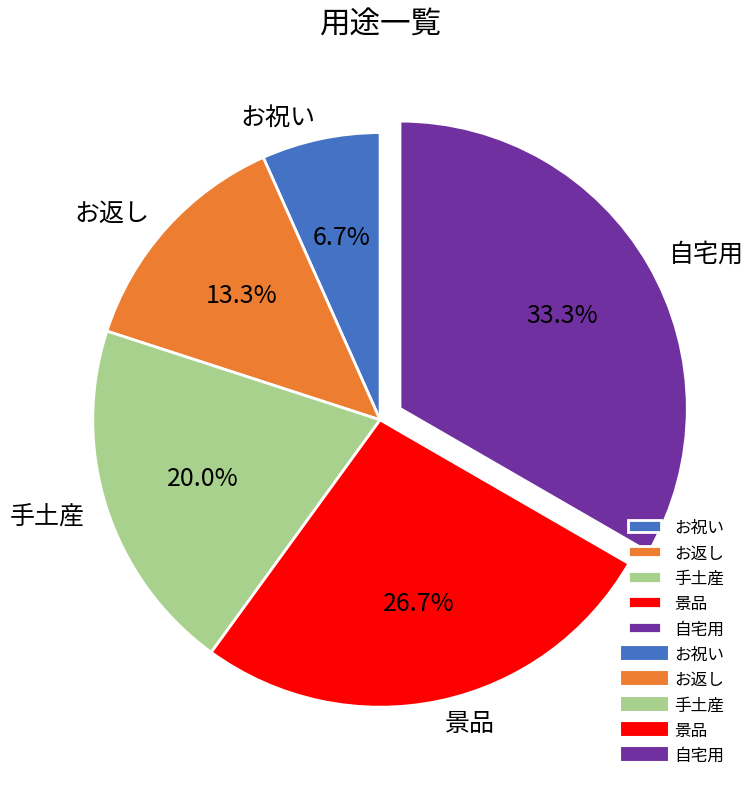

Which slice is the smallest?

お祝い